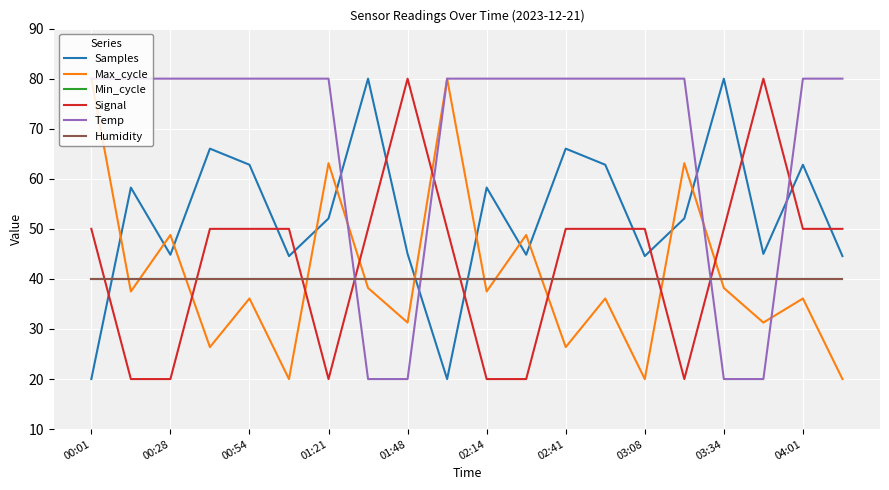

Does the chart display data point markers on the line(s)?

No